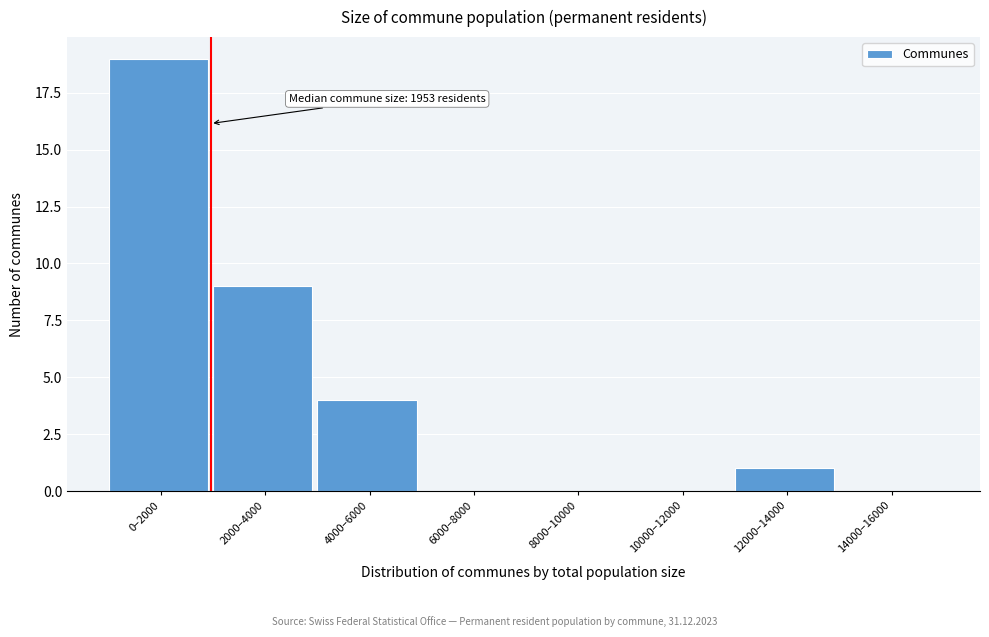

Reading left to right, extract all data points from this chart.

0–2000=19	2000–4000=9	4000–6000=4	6000–8000=0	8000–10000=0	10000–12000=0	12000–14000=1	14000–16000=0